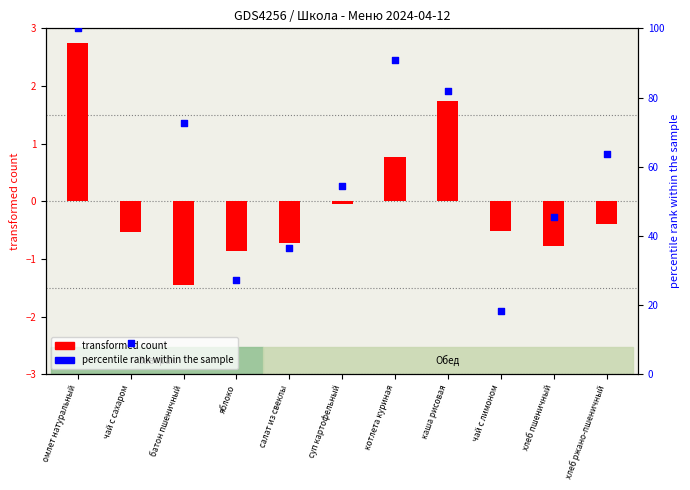

What is the change in value from чай с сахаром to каша рисовая?

+72.7